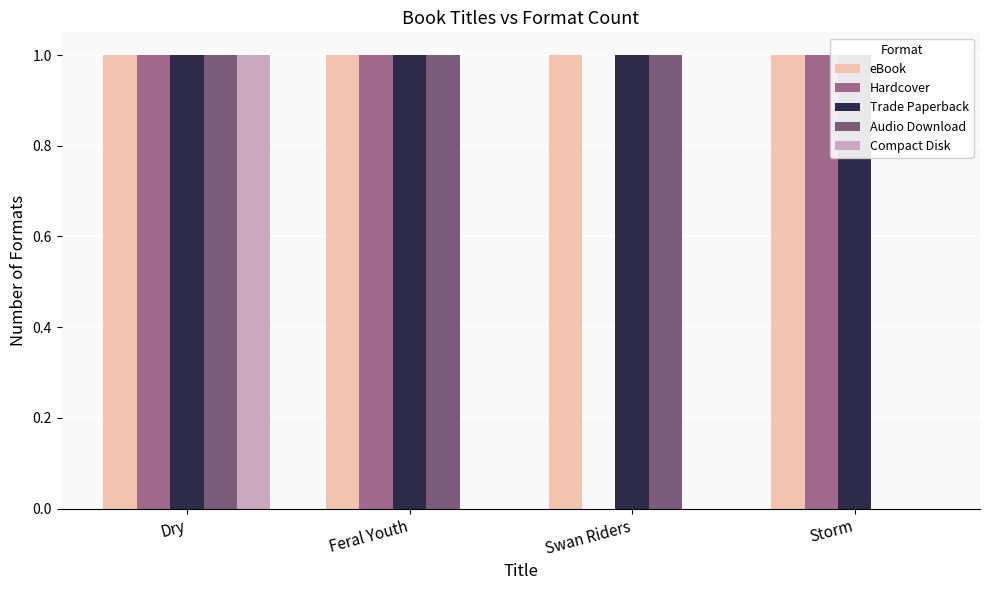

What position from the right is Swan Riders?

2